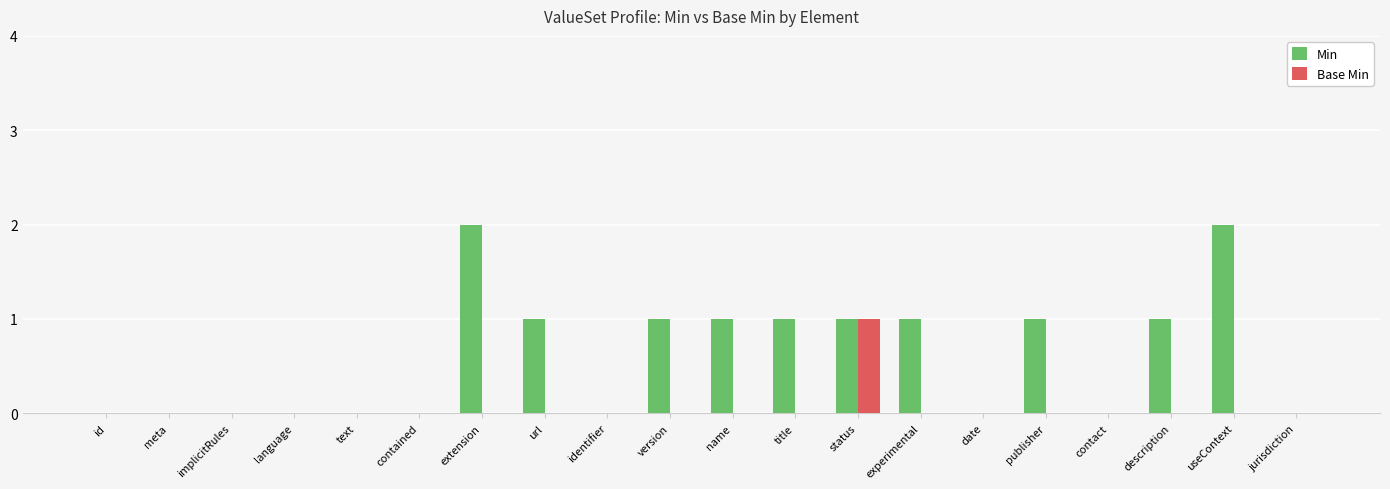

Which series changed the most between title and date?

Min